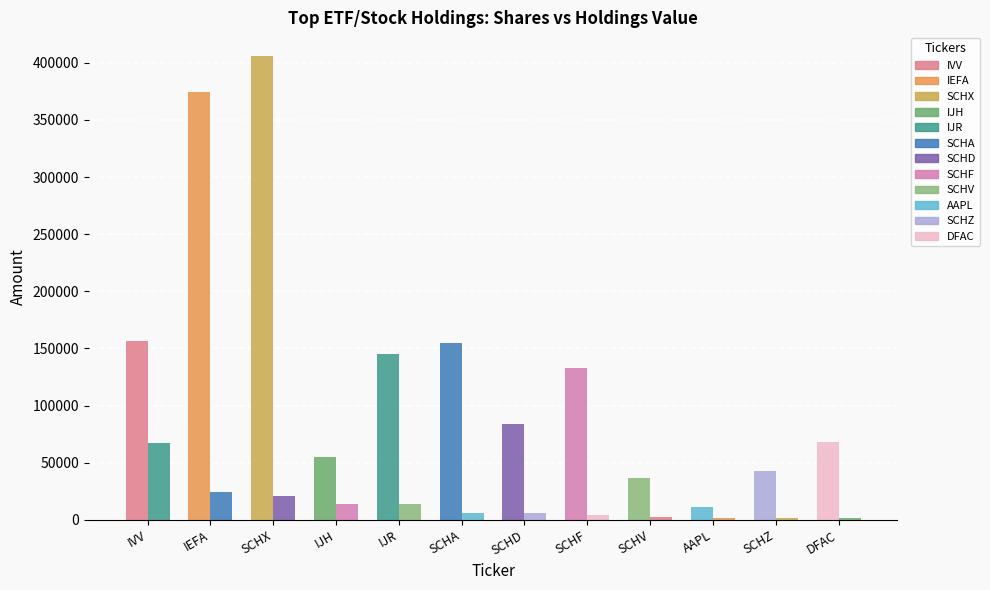

Count the number of data series in this chart.

2